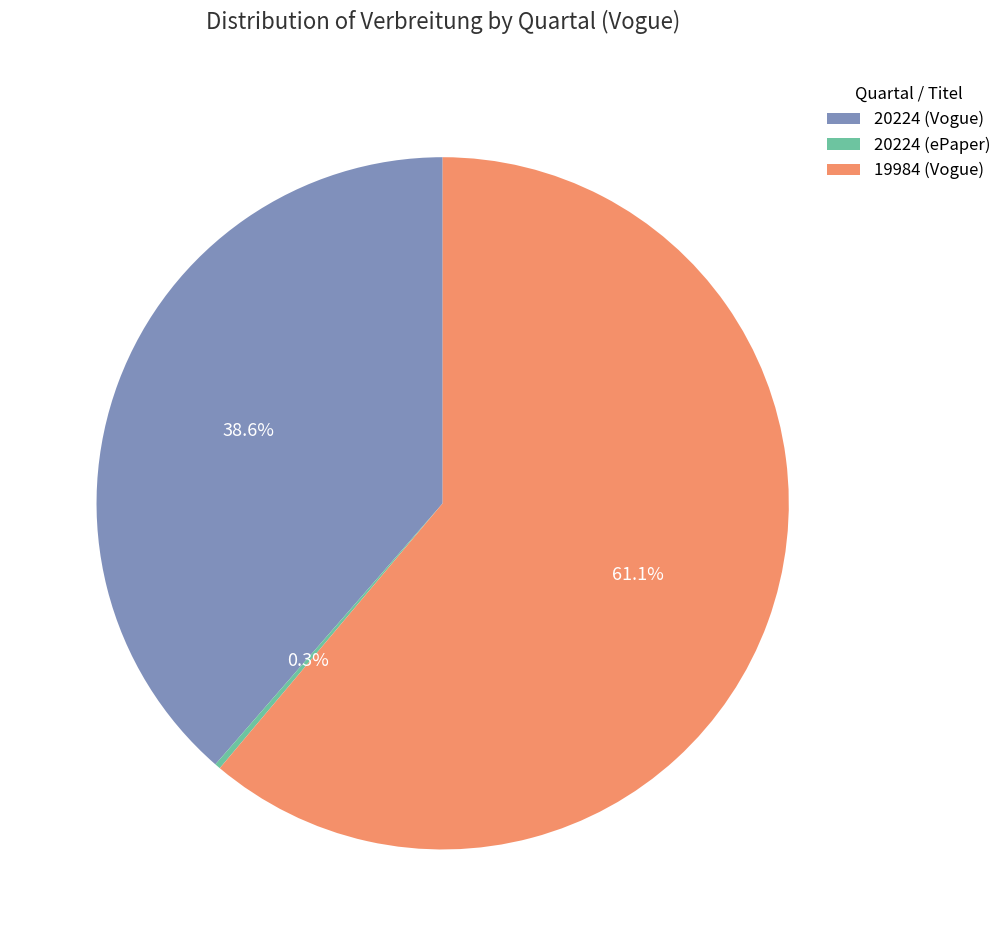

Is 19984 (Vogue) the majority of the pie?

Yes